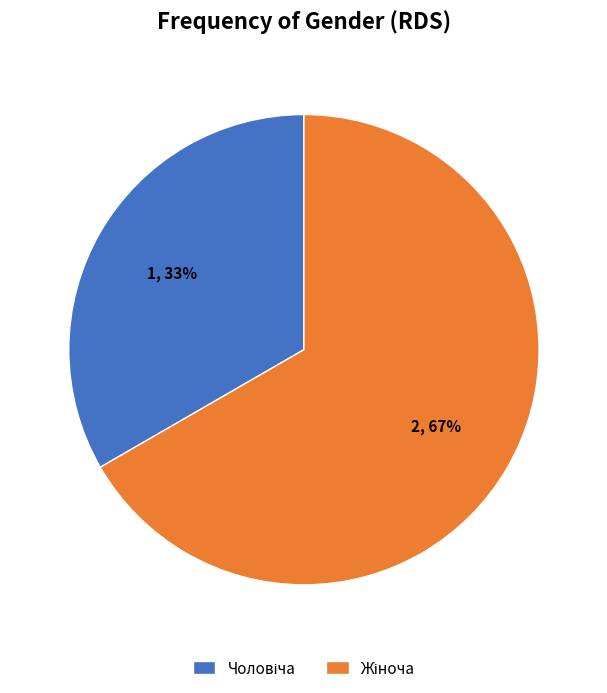

How many slices are in this pie chart?

2